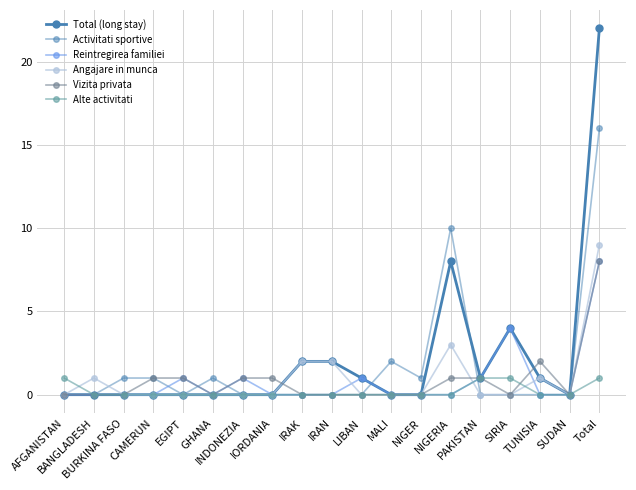

What is the label of the 15th point from the right?

EGIPT